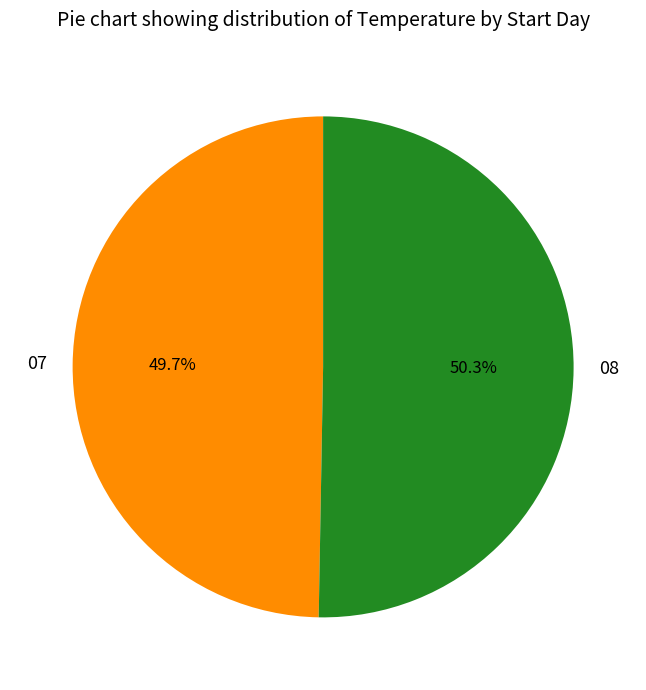

True or false: 08 accounts for 56% of the total.

False